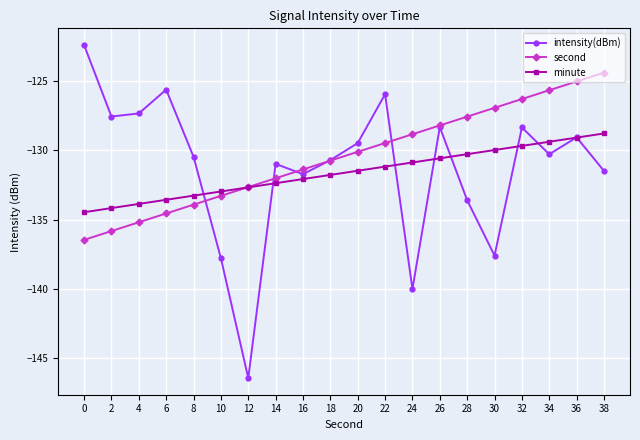

True or false: second has a value of -173.7 at 24.

False